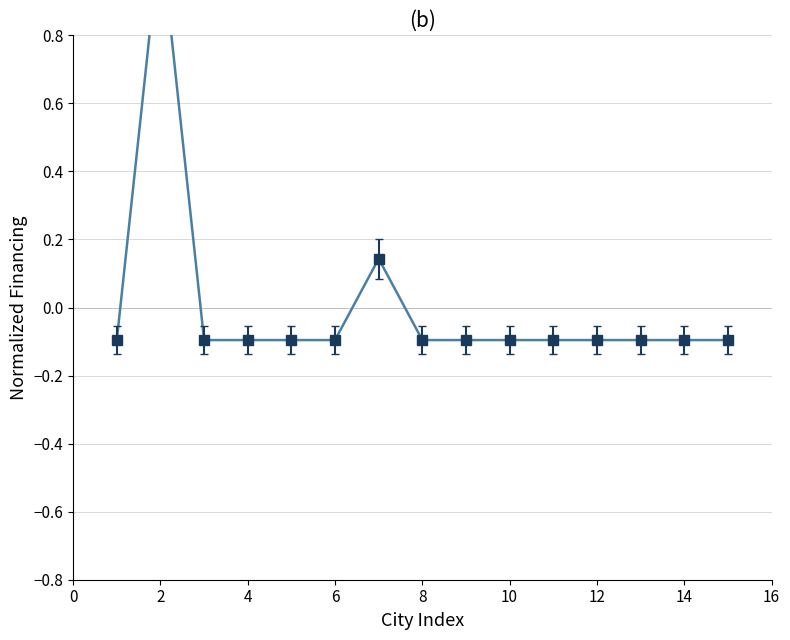

What is the minimum value shown in the chart?

-0.1